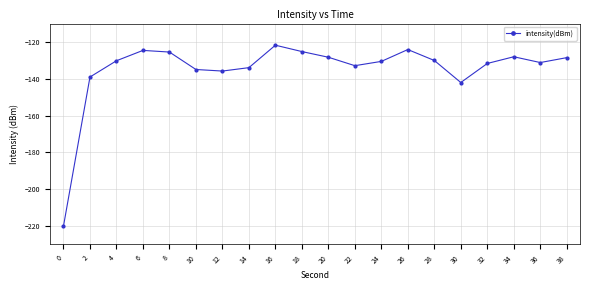

At which label is the value closest to -170?

30